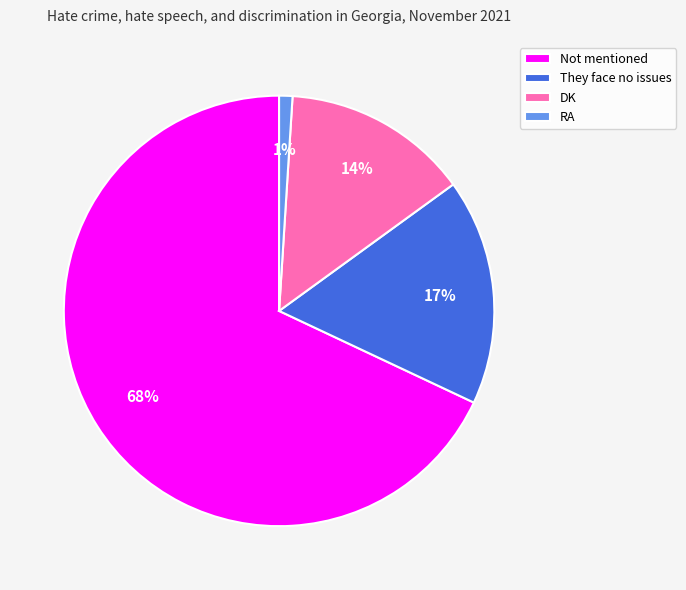

How many segments does this pie chart have?

4